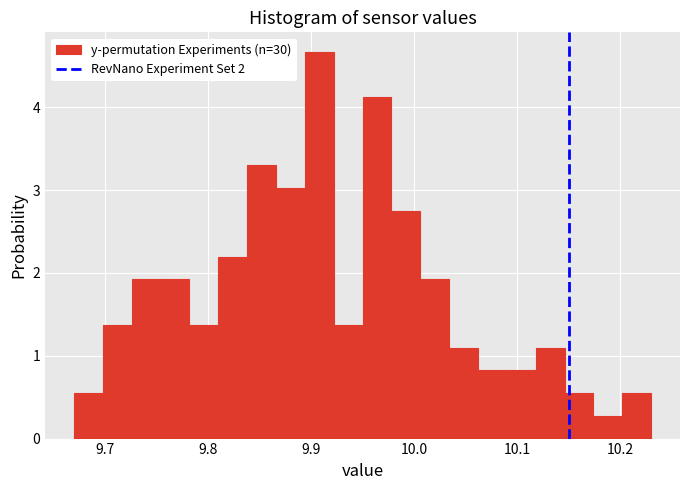

Read against the x-axis, roughly where is the centre of the tallest bar?

9.91